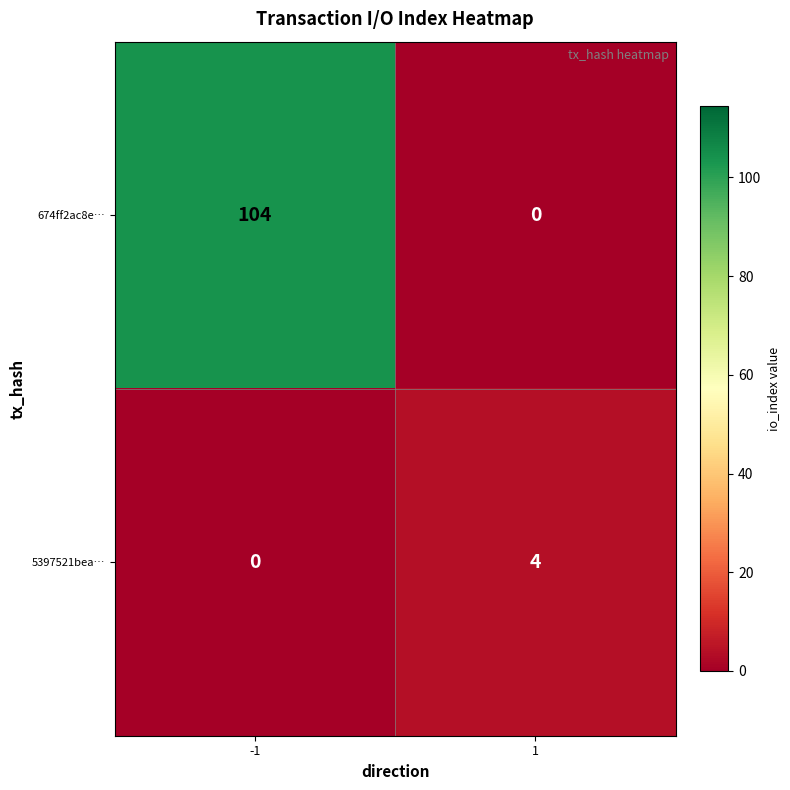

Which series changed the most between -1 and 1?

674ff2ac8e…